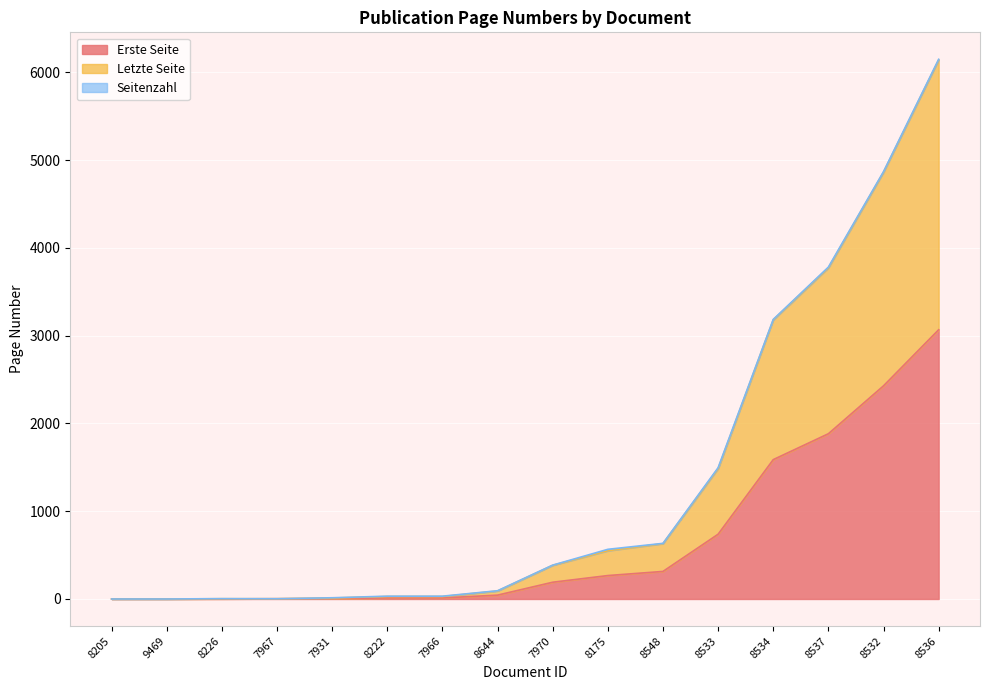

At 8548, list the series in order from largest to smallest.

Letzte Seite, Erste Seite, Seitenzahl